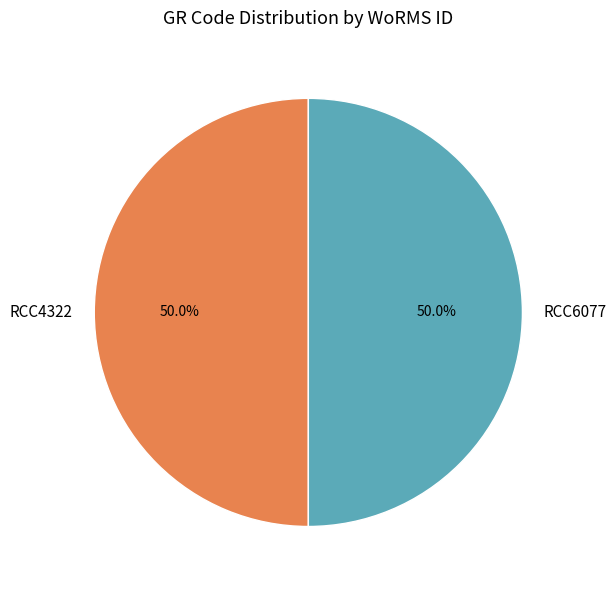

Do RCC4322 and RCC6077 together represent more than half of the pie?

Yes